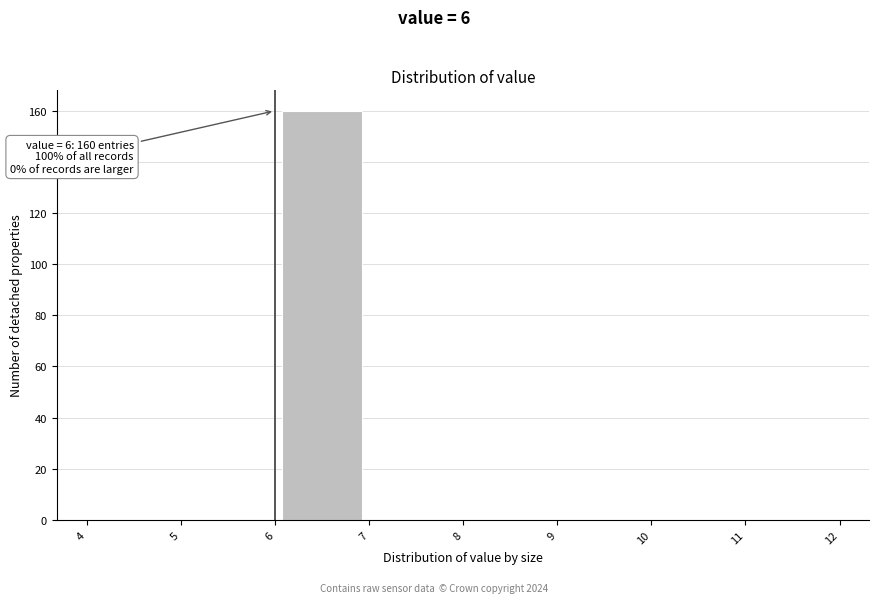

Which range on the x-axis has the tallest bar?

6 to 7